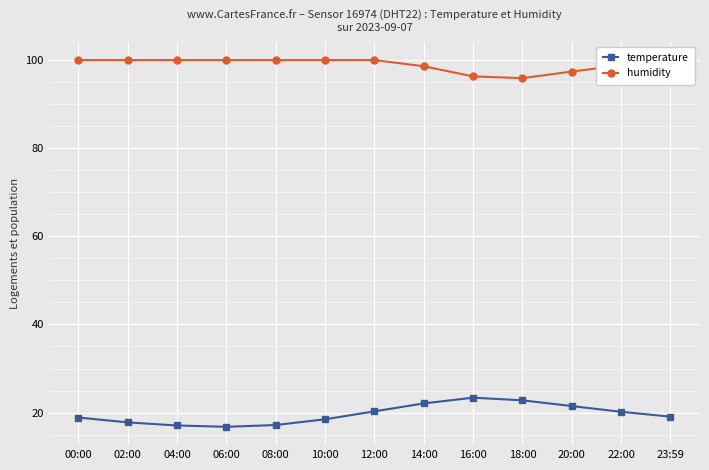

What are all the series names shown in the legend?

temperature, humidity